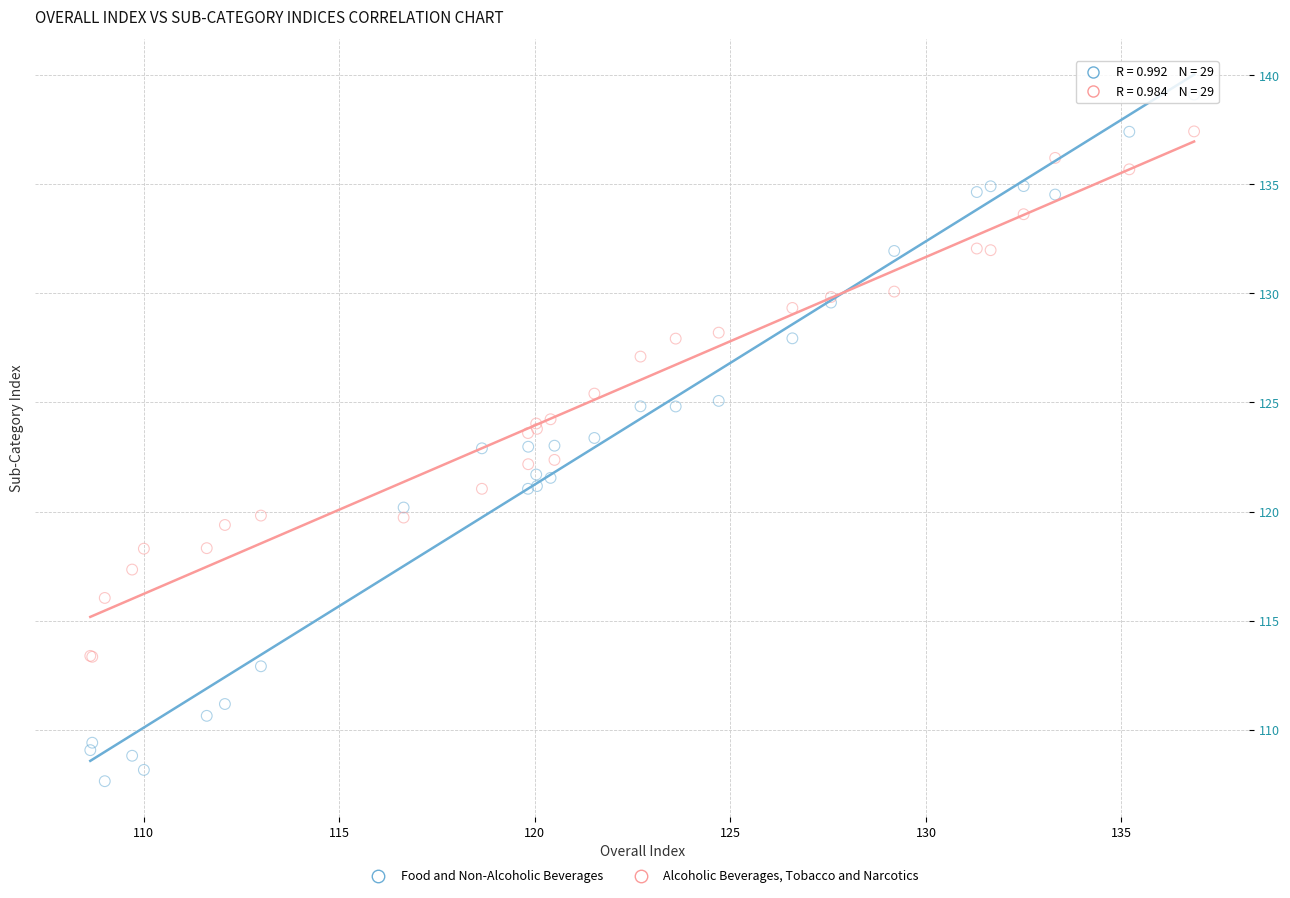

Which series reaches the minimum Y coordinate?

Food and Non-Alcoholic Beverages